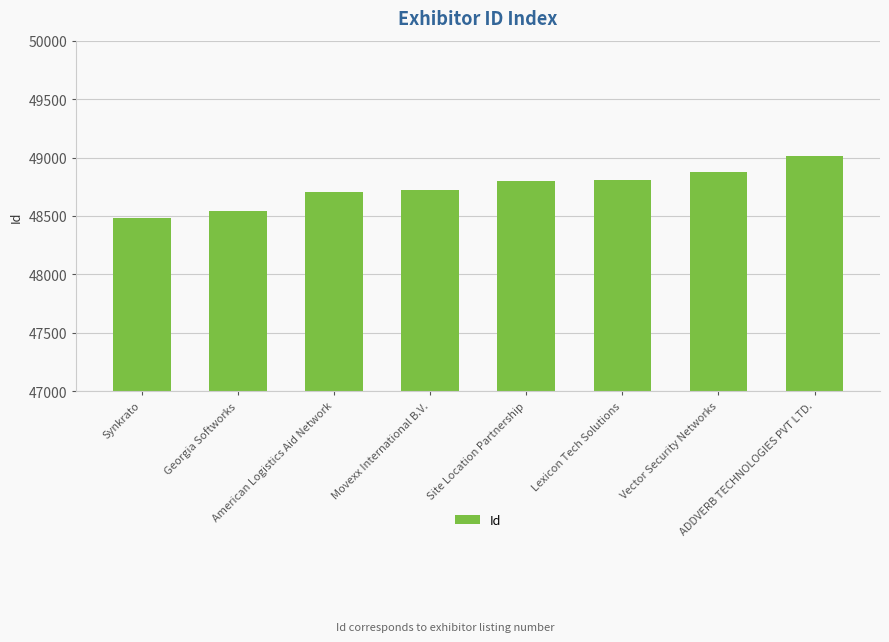

What is the change in value from Lexicon Tech Solutions to Vector Security Networks?

+67